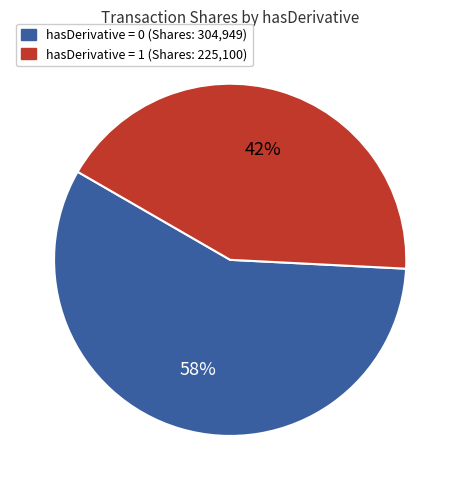

Is there any slice that represents more than half of the pie?

Yes